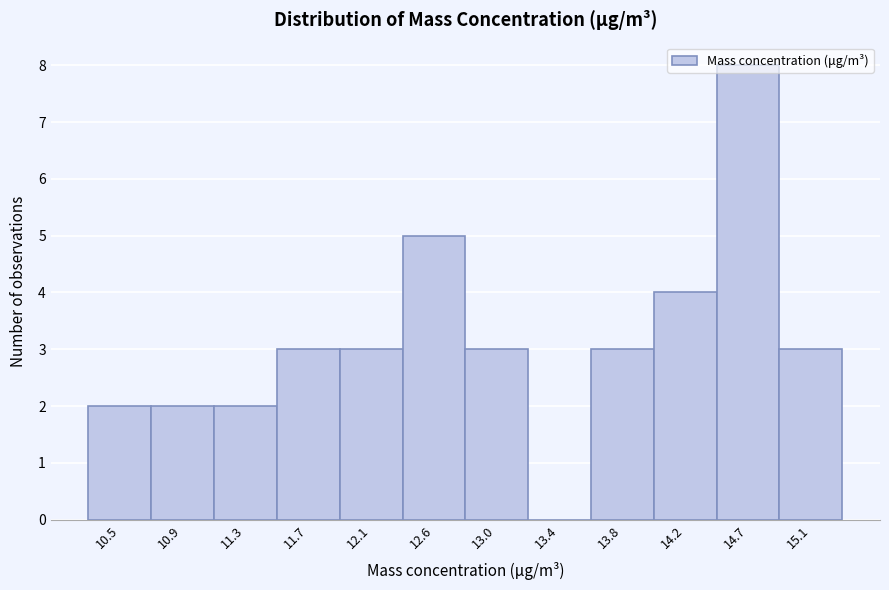

Reading left to right, transcribe this chart: for each bar, give the range it covers on the x-axis and its height. Neither the bar edges nor the heights are printed on the chart, so give them approximately, as read against the axes.

10.25 to 10.70: 2
10.70 to 11.10: 2
11.10 to 11.50: 2
11.50 to 11.95: 3
11.95 to 12.35: 3
12.35 to 12.75: 5
12.75 to 13.20: 3
13.20 to 13.60: 0
13.60 to 14.05: 3
14.05 to 14.45: 4
14.45 to 14.85: 8
14.85 to 15.30: 3